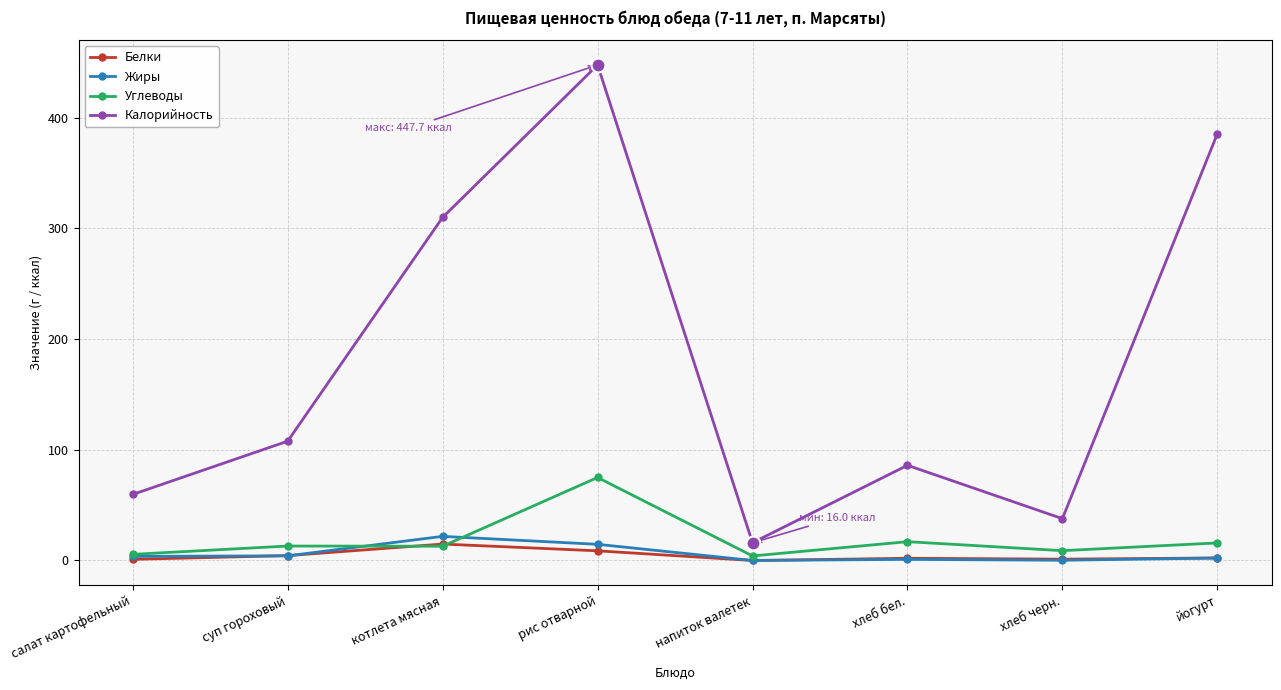

What position from the right is котлета мясная?

6